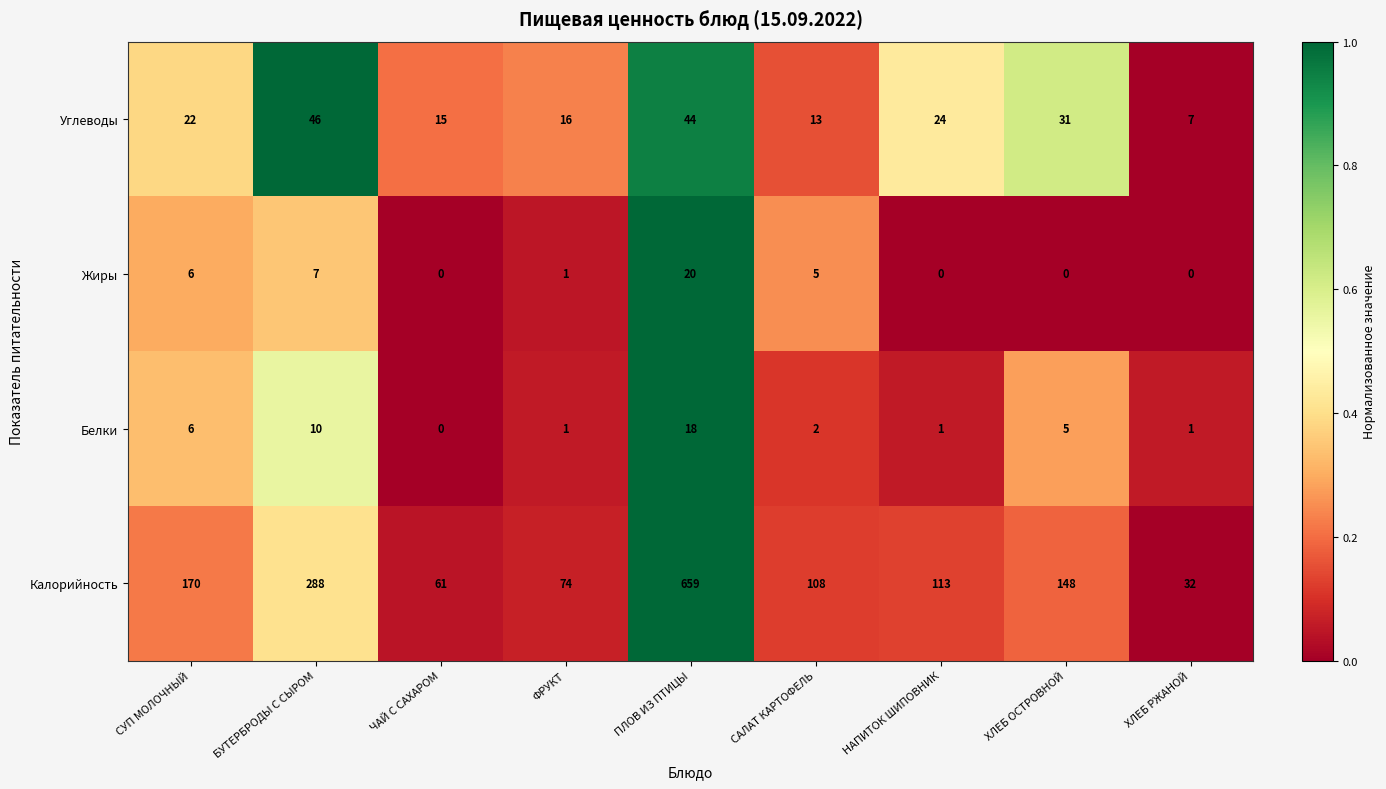

How many categories are shown in the chart?

9